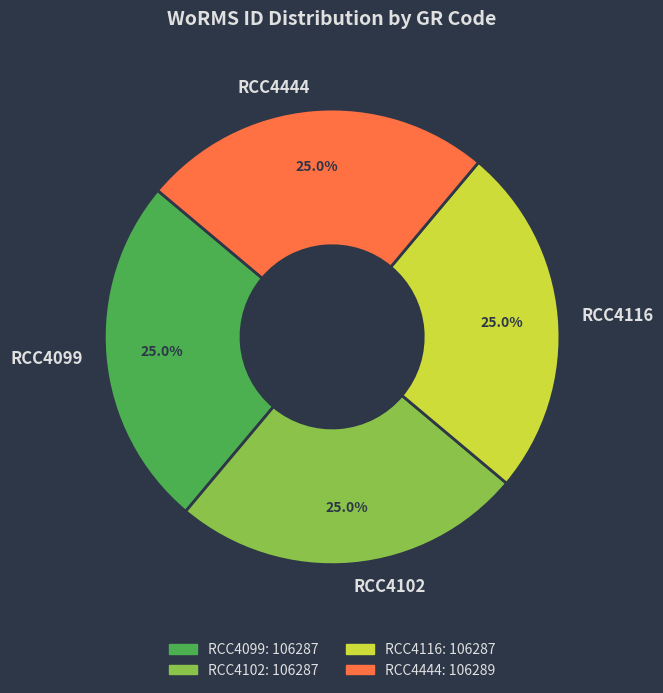

What is the ratio of the value at RCC4099 to the value at RCC4444?

1.0